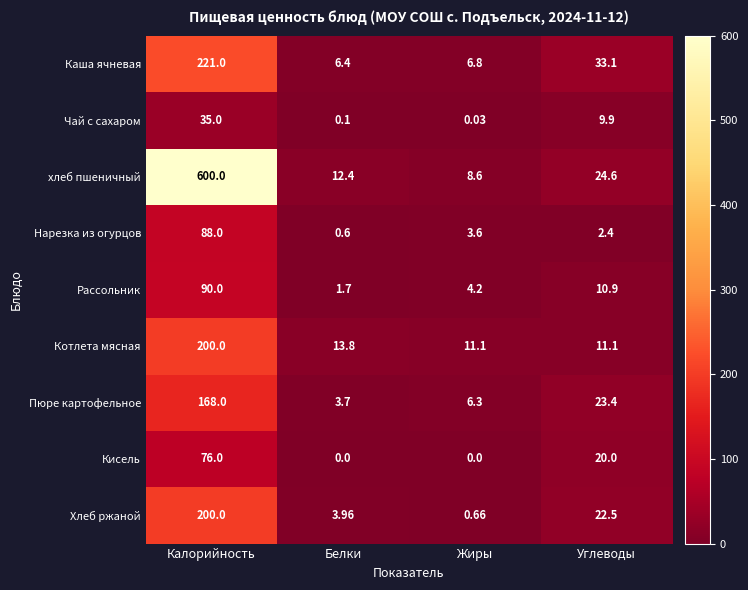

At which category does the chart reach its peak across all series?

Калорийность